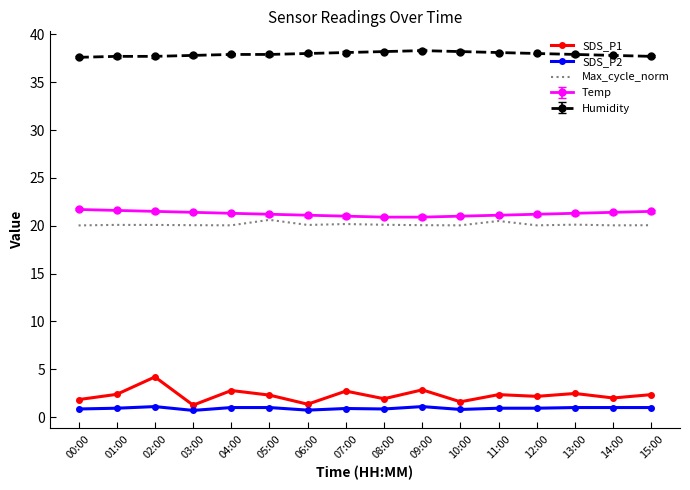

Between 11:00 and 10:00, which is larger?

11:00